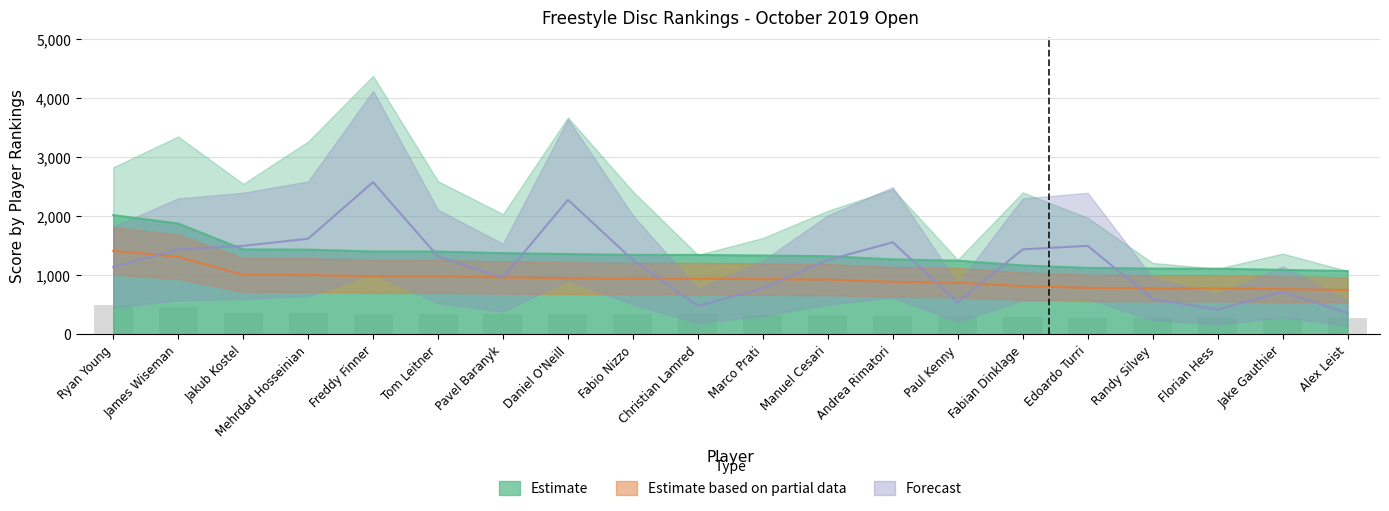

Between Paul Kenny and Manuel Cesari, which is larger?

Manuel Cesari